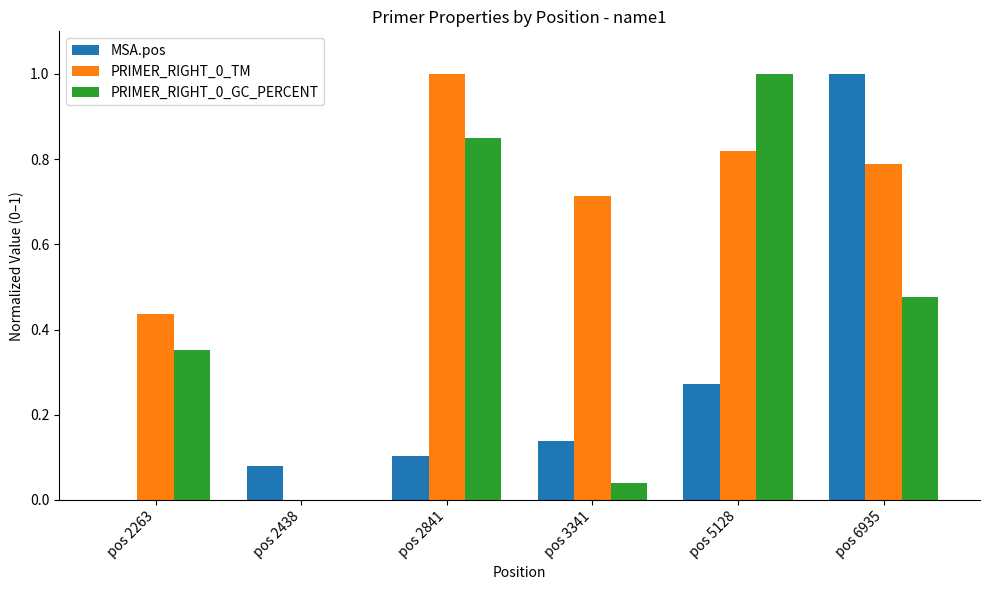

True or false: PRIMER_RIGHT_0_TM has a value of 0.8 at pos 5128.

True